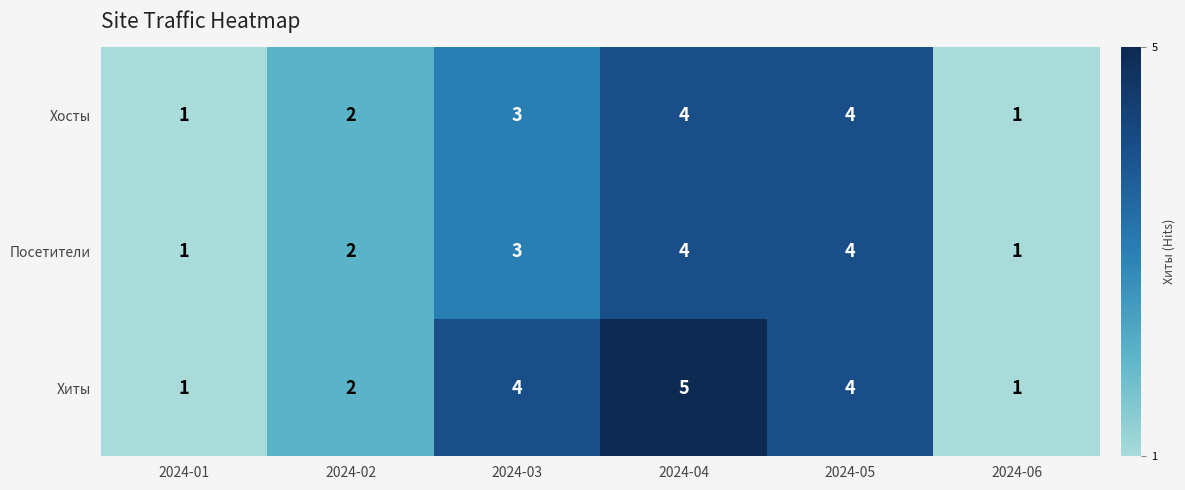

Reading left to right, transcribe all the data shown in this chart.

Хосты: 1	2	3	4	4	1
Посетители: 1	2	3	4	4	1
Хиты: 1	2	4	5	4	1